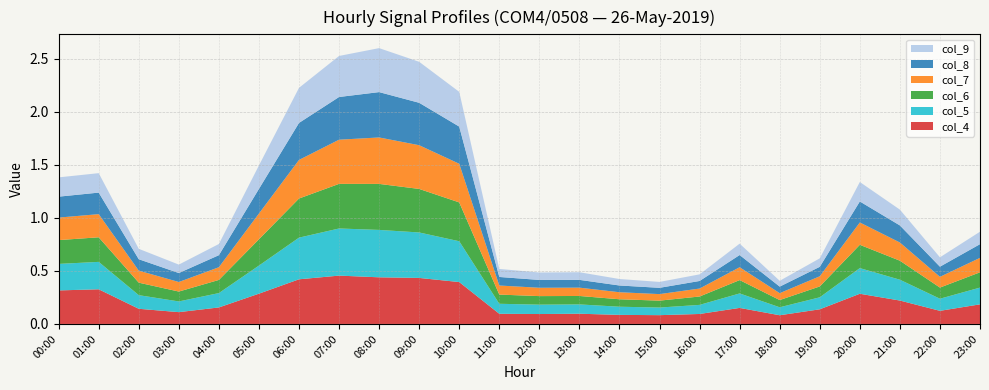

Reading left to right, extract all data points from this chart.

col_4: 0.3	0.3	0.1	0.1	0.2	0.3	0.4	0.5	0.4	0.4	0.4	0.1	0.1	0.1	0.1	0.1	0.1	0.2	0.1	0.1	0.3	0.2	0.1	0.2
col_5: 0.3	0.3	0.1	0.1	0.1	0.3	0.4	0.4	0.4	0.4	0.4	0.1	0.1	0.1	0.1	0.1	0.1	0.1	0.1	0.1	0.2	0.2	0.1	0.2
col_6: 0.2	0.2	0.1	0.1	0.1	0.2	0.4	0.4	0.4	0.4	0.4	0.1	0.1	0.1	0.1	0.1	0.1	0.1	0.1	0.1	0.2	0.2	0.1	0.1
col_7: 0.2	0.2	0.1	0.1	0.1	0.2	0.4	0.4	0.4	0.4	0.4	0.1	0.1	0.1	0.1	0.1	0.1	0.1	0.1	0.1	0.2	0.2	0.1	0.1
col_8: 0.2	0.2	0.1	0.1	0.1	0.2	0.3	0.4	0.4	0.4	0.4	0.1	0.1	0.1	0.1	0.1	0.1	0.1	0.1	0.1	0.2	0.2	0.1	0.1
col_9: 0.2	0.2	0.1	0.1	0.1	0.2	0.3	0.4	0.4	0.4	0.3	0.1	0.1	0.1	0.1	0.1	0.1	0.1	0.1	0.1	0.2	0.1	0.1	0.1